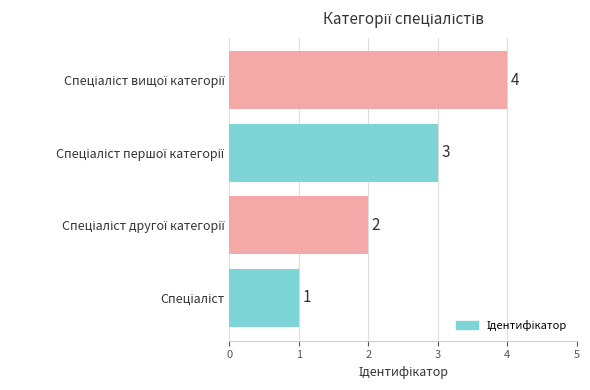

What is the maximum value shown in the chart?

4